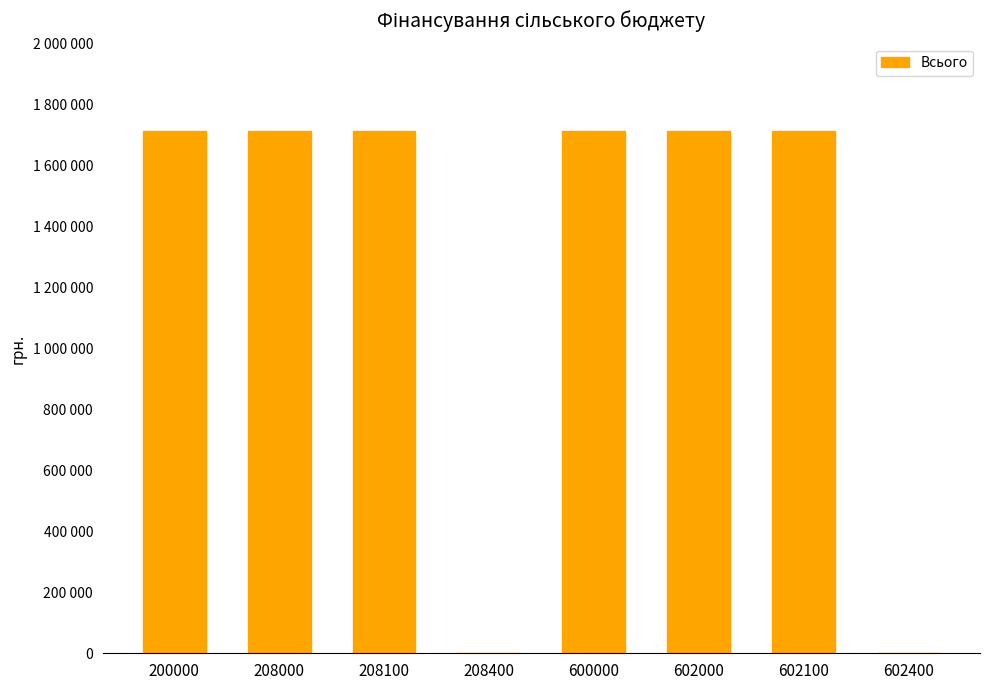

Which has a higher value, 602000 or 200000?

602000